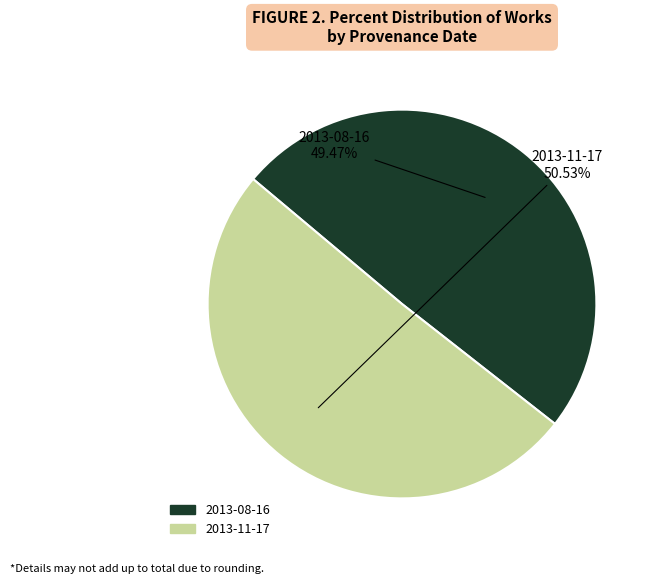

To the nearest percent, what portion does 2013-11-17 represent?

51%